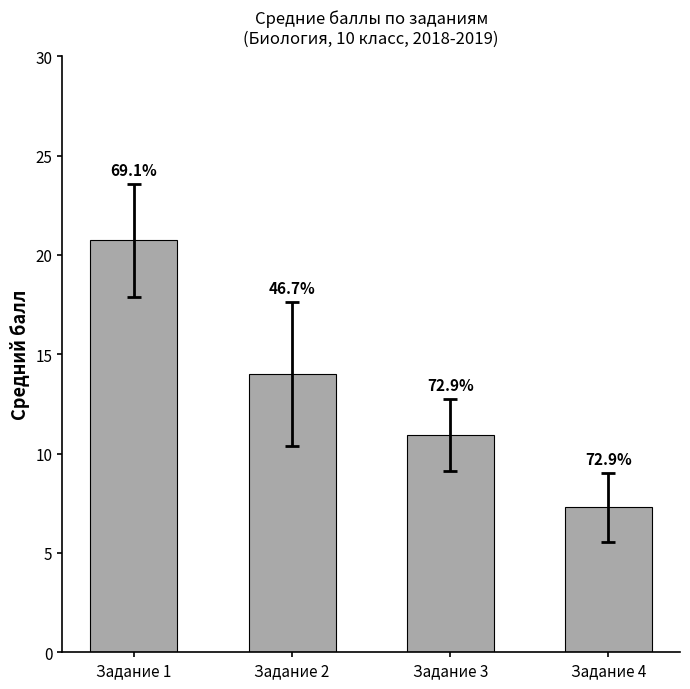

What is the difference between the maximum and minimum values?

13.4